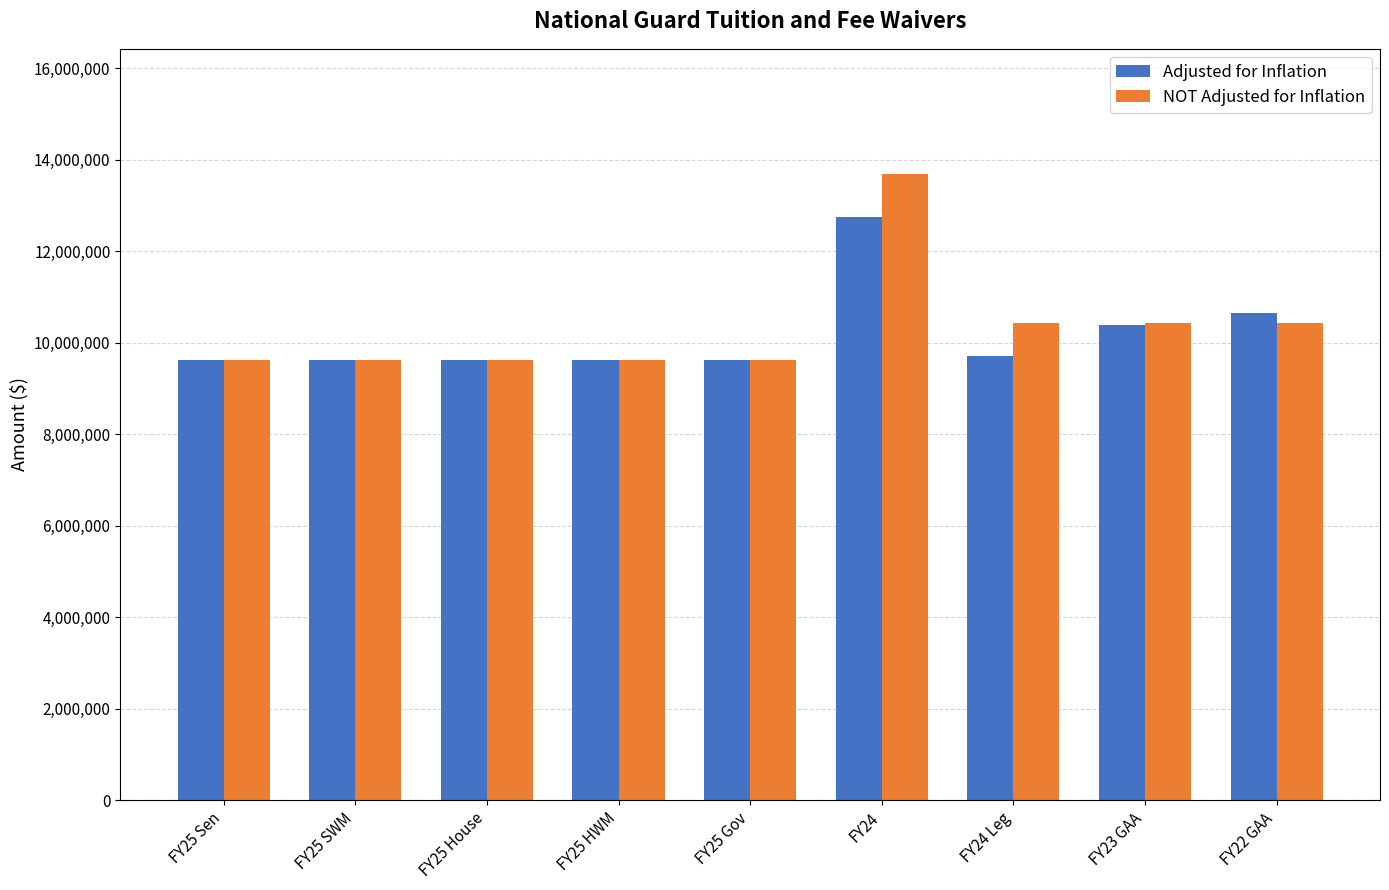

What is the greatest value displayed?

13682790